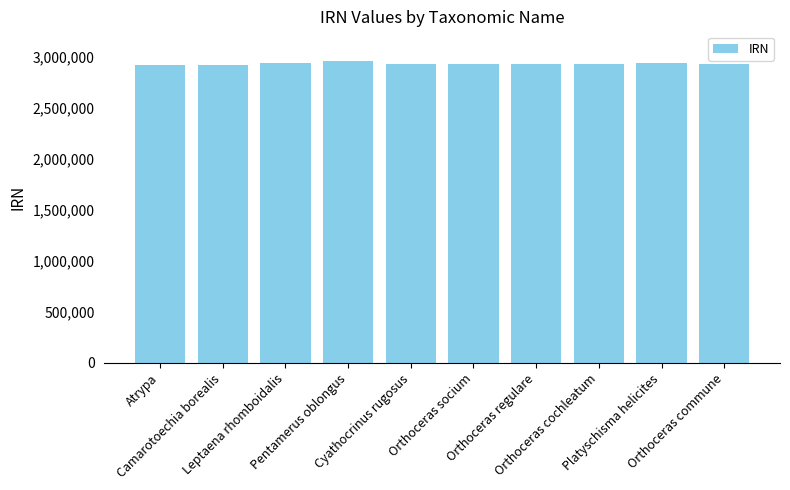

How many data points are less than 2928305?

5